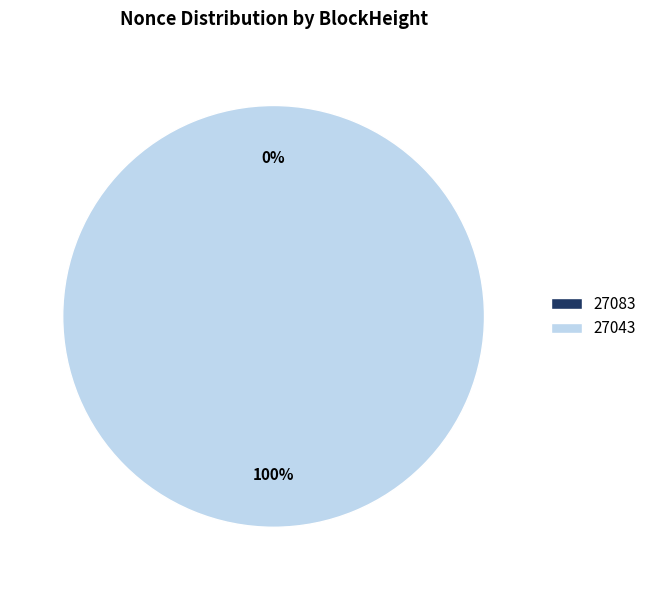

To the nearest percent, what is the combined percentage of 27083 and 27043?

100%